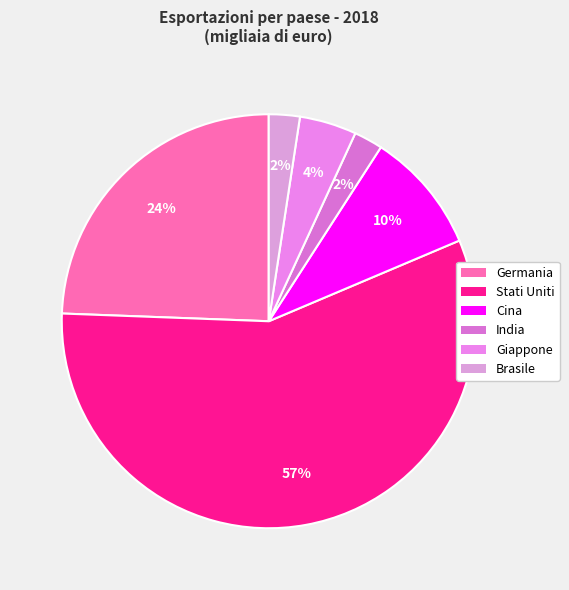

What is the majority slice?

Stati Uniti